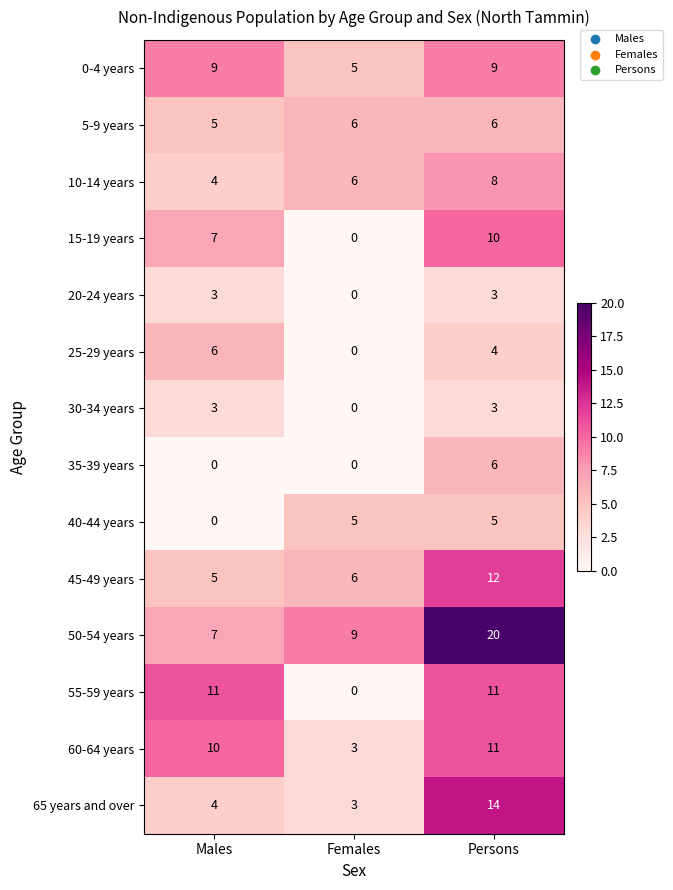

Rank the categories by 60-64 years value from highest to lowest.

Persons, Males, Females